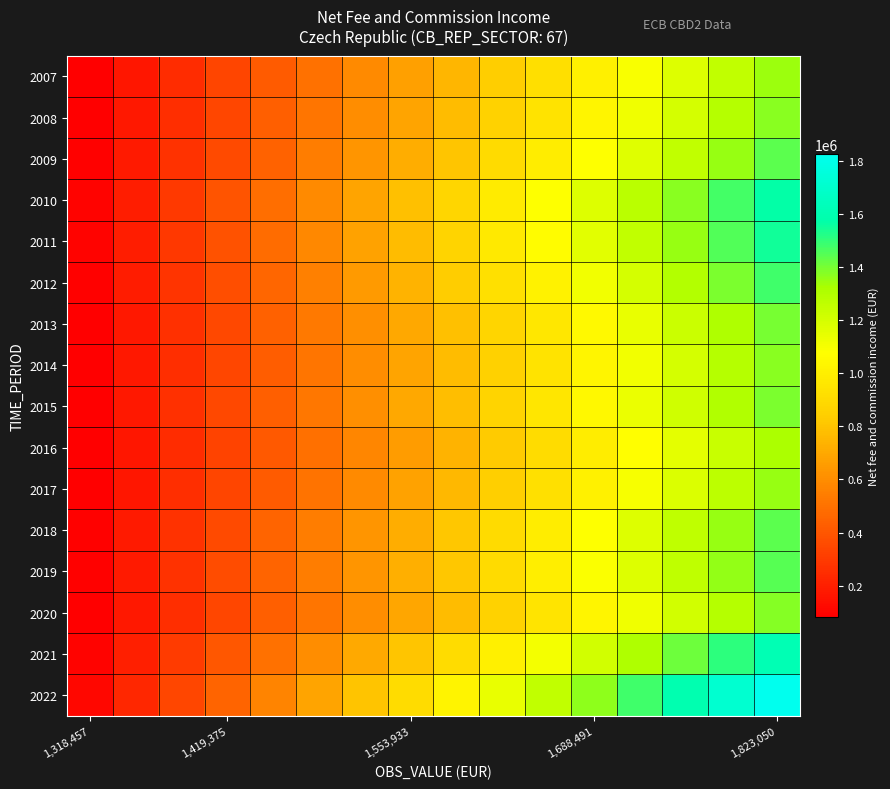

Count the number of categories in the chart.

16